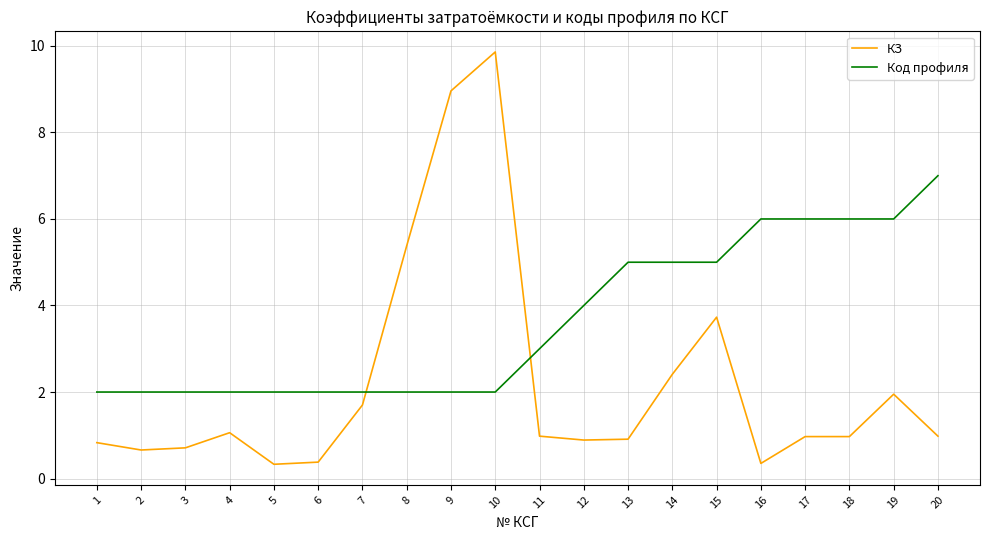

What is the spread (max minus min) of values at 1?

1.2